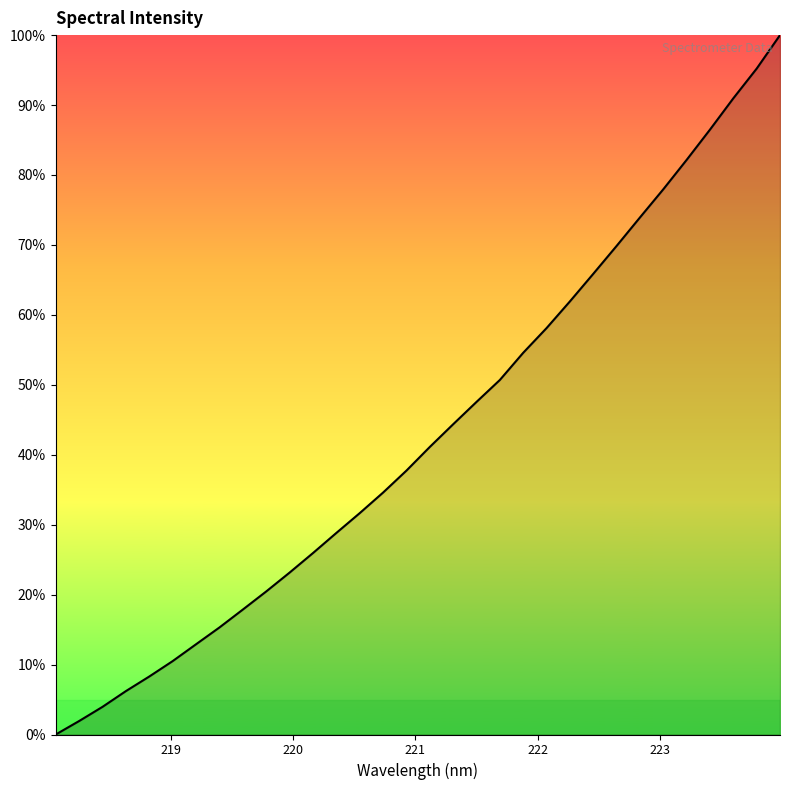

What is the difference between the maximum and minimum values?

100.0